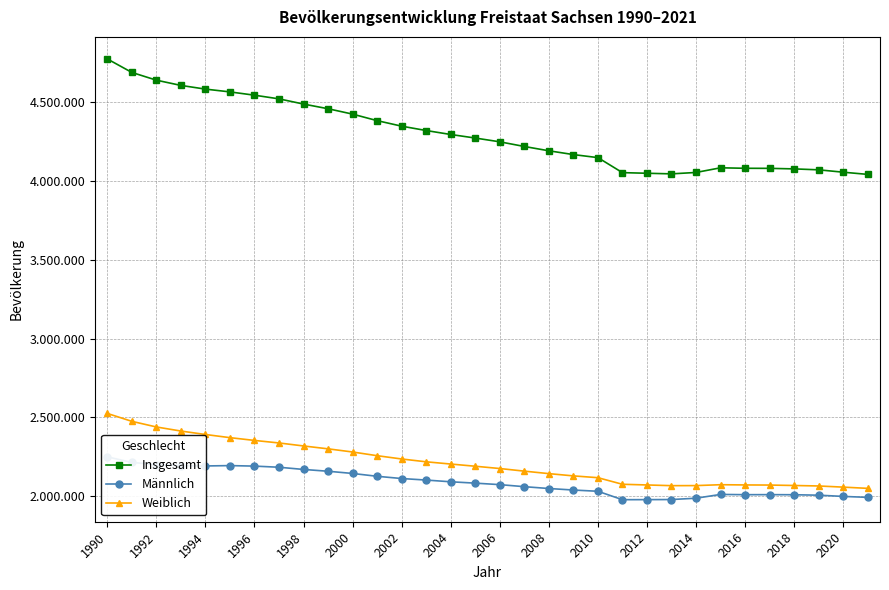

Which series has the widest spread of values?

Insgesamt